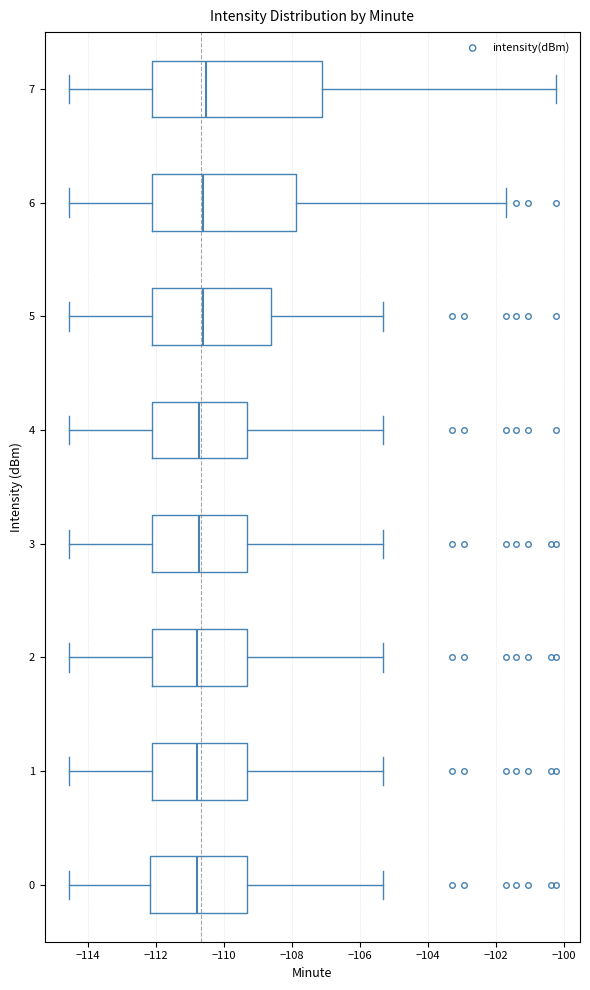

Reading bottom to top, read every box against the x-axis: the position of its median line, the range the box covers, and the ends of its whiskers. The values are not printed on the chart, so give them approximately, as read against the axis.

0: median -110.8, box -112.2 to -109.4, whiskers -114.6 to -105.4
1: median -110.8, box -112.2 to -109.4, whiskers -114.6 to -105.4
2: median -110.8, box -112.2 to -109.4, whiskers -114.6 to -105.4
3: median -110.8, box -112.2 to -109.4, whiskers -114.6 to -105.4
4: median -110.8, box -112.2 to -109.4, whiskers -114.6 to -105.4
5: median -110.6, box -112.2 to -108.6, whiskers -114.6 to -105.4
6: median -110.6, box -112.2 to -107.8, whiskers -114.6 to -101.6
7: median -110.6, box -112.2 to -107.2, whiskers -114.6 to -100.2